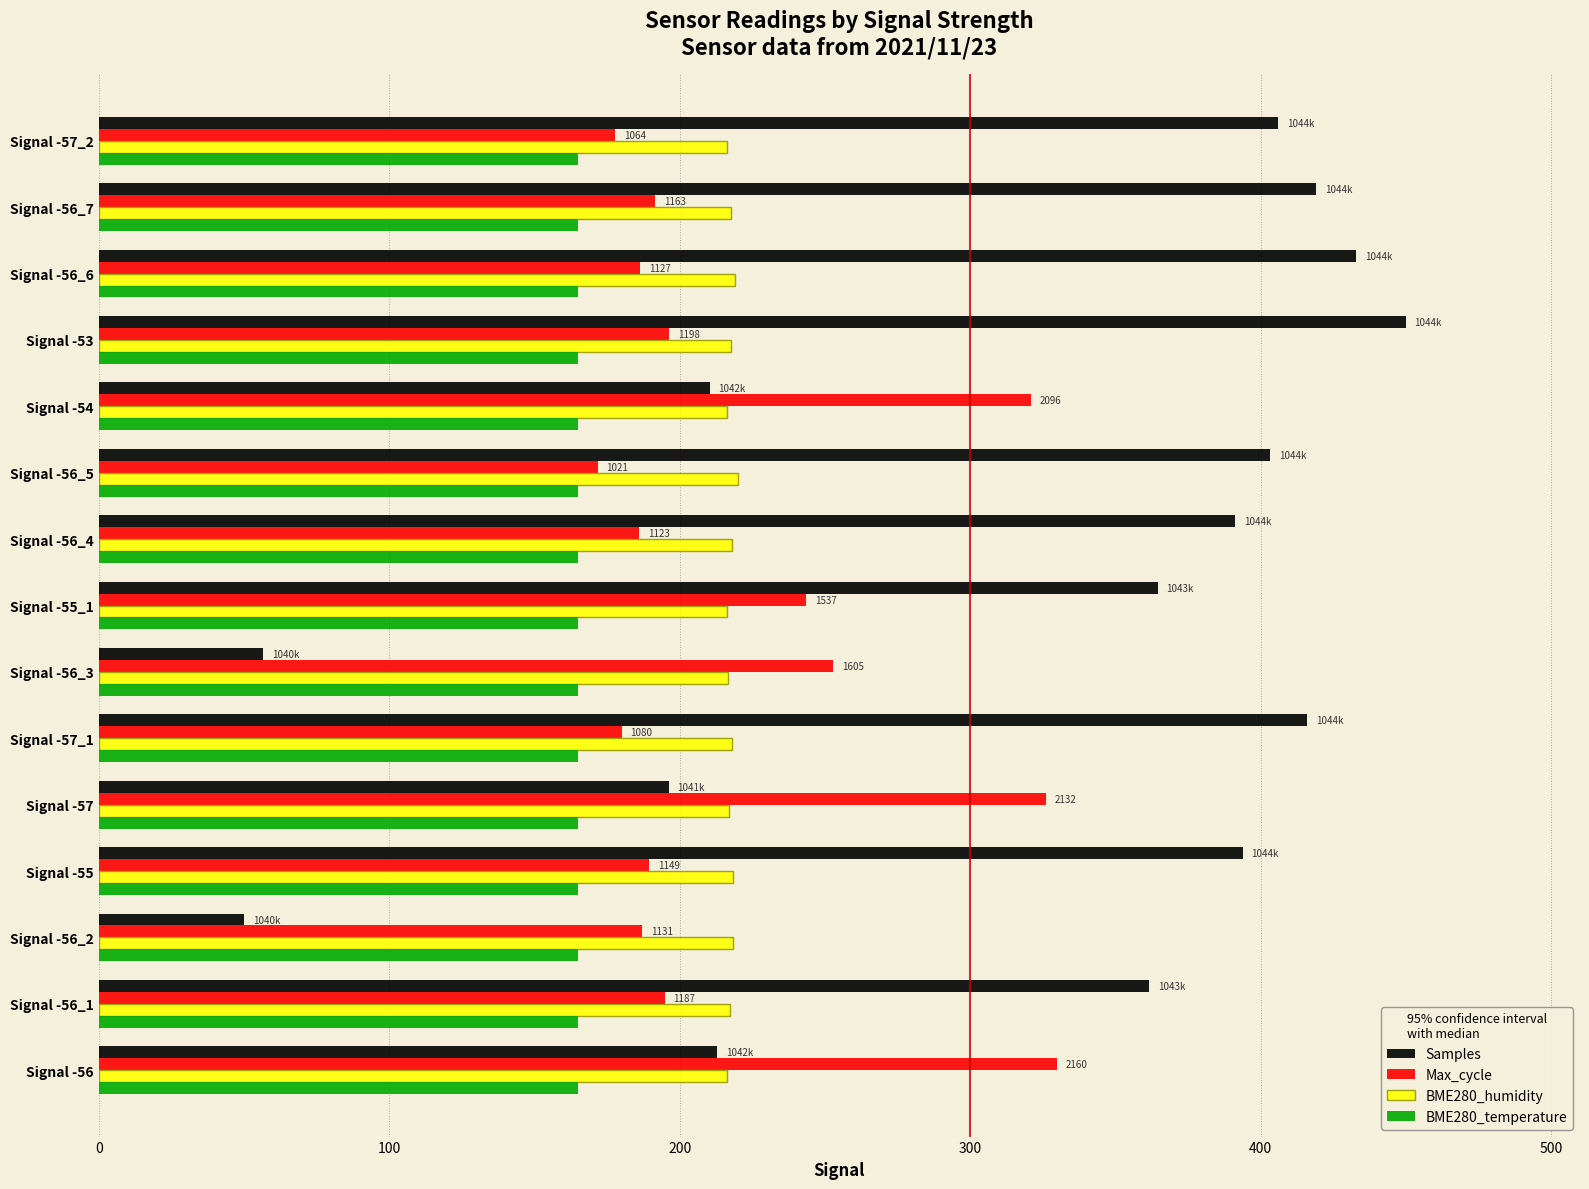

What is the spread (max minus min) of values at Signal -56?

165.1